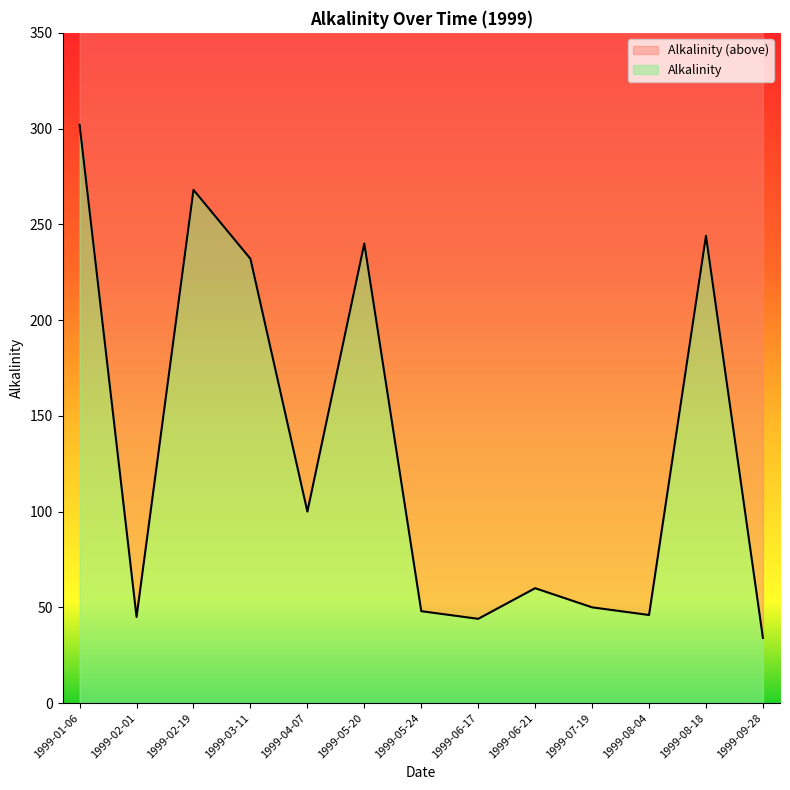

Where does the data first go above 60?

1999-01-06